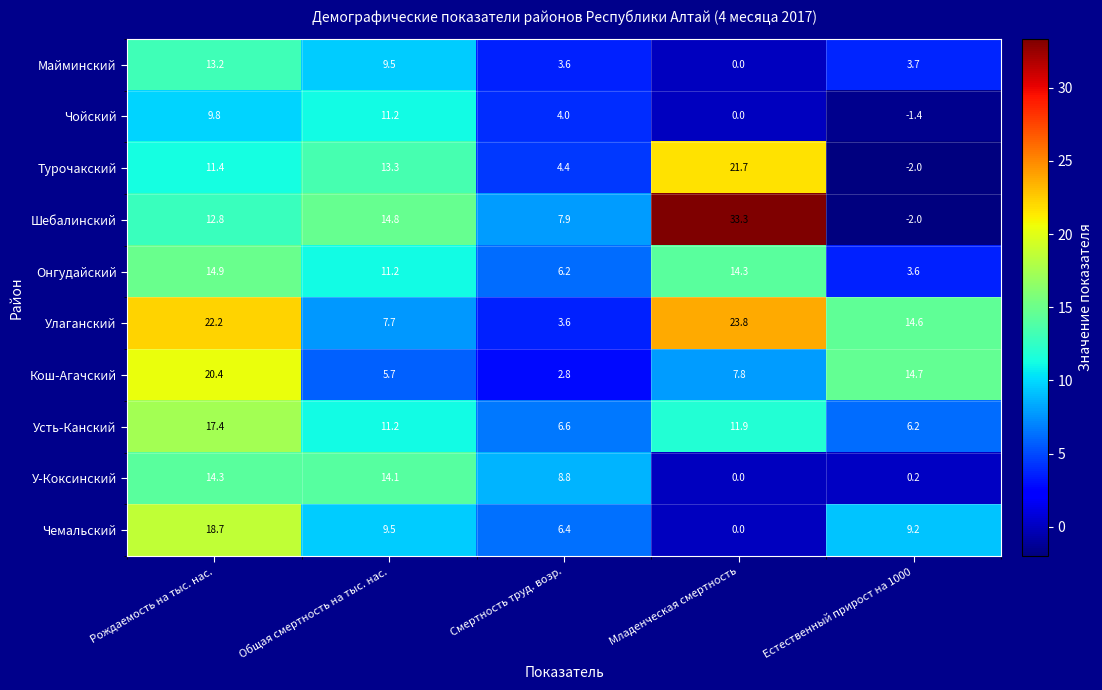

True or false: Онгудайский has a value of 6.2 at Смертность труд. возр..

True